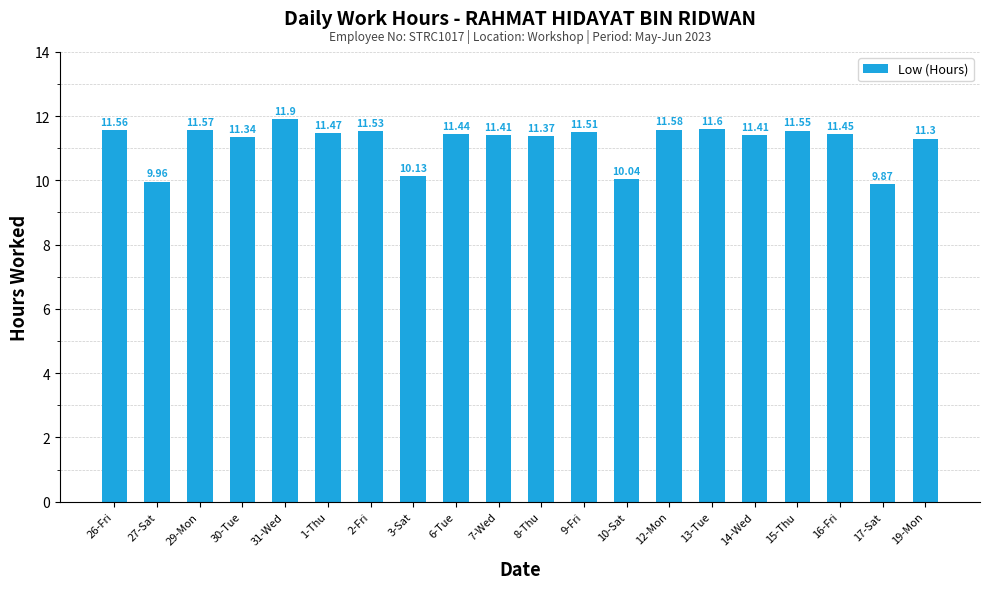

How many bars are there in total?

20